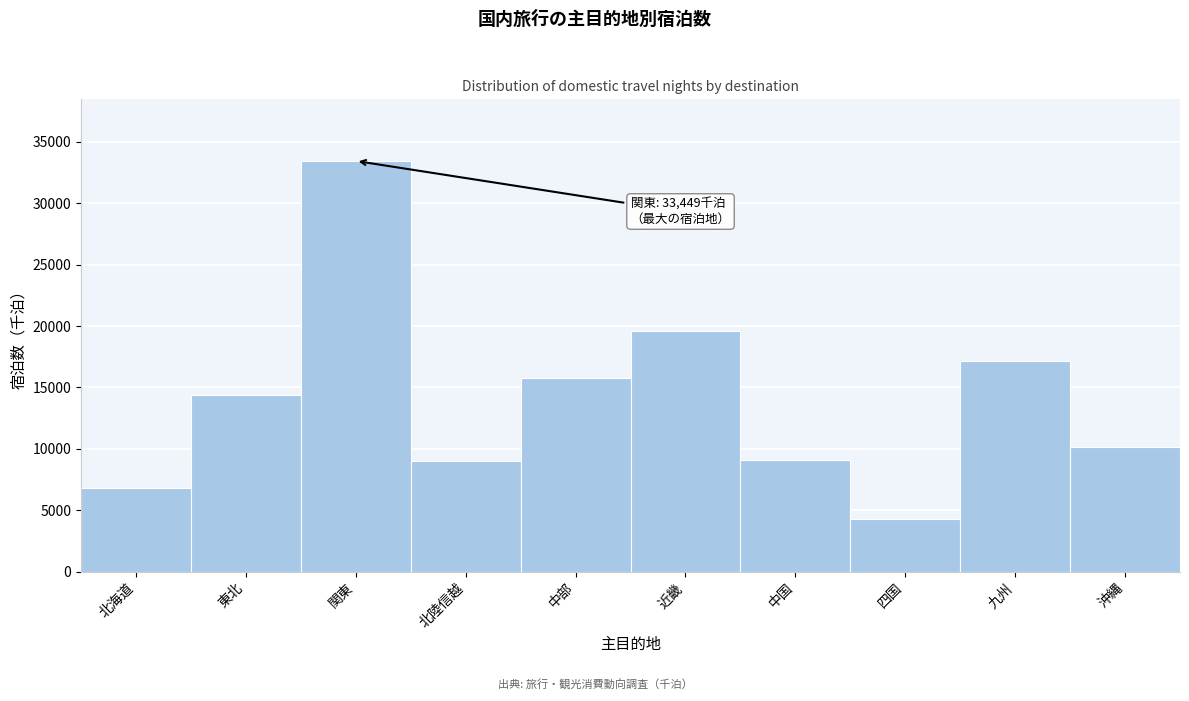

What is the ratio of the value at 関東 to the value at 九州?

2.0